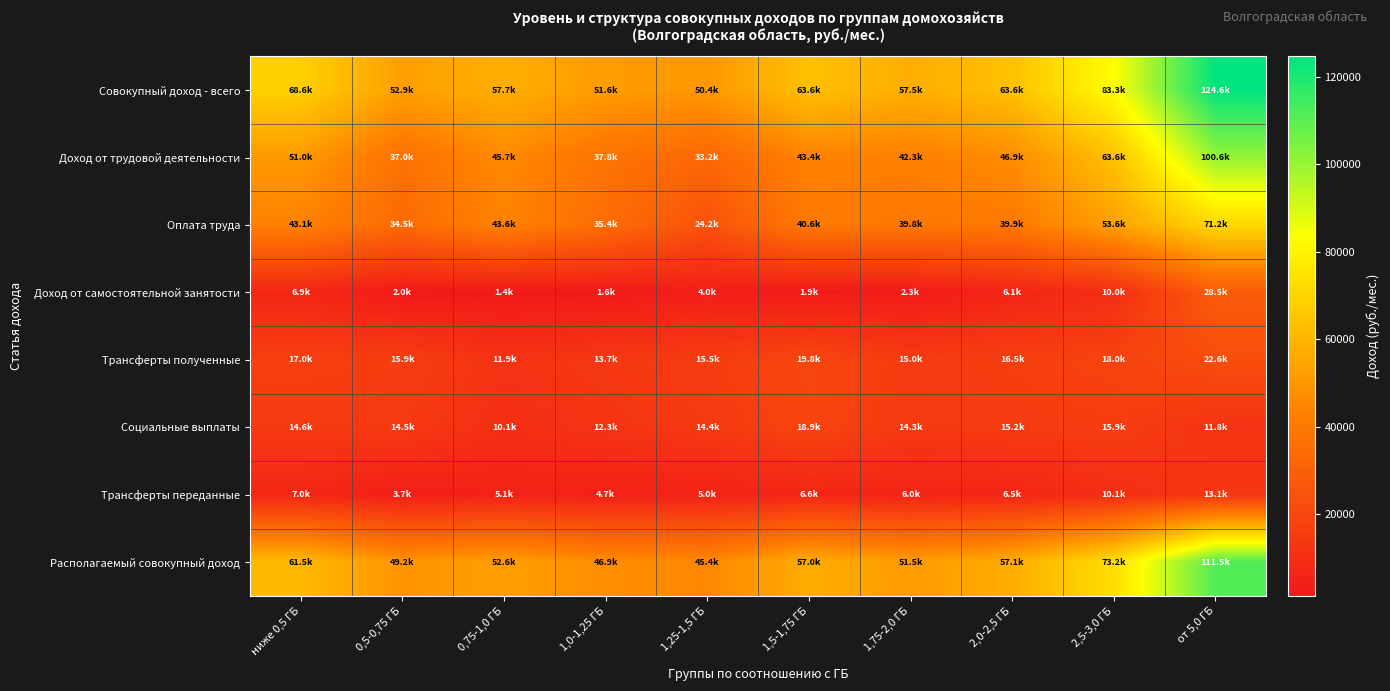

List the series in order of their peak value, lowest first.

Трансферты переданные, Социальные выплаты, Трансферты полученные, Доход от самостоятельной занятости, Оплата труда, Доход от трудовой деятельности, Располагаемый совокупный доход, Совокупный доход - всего